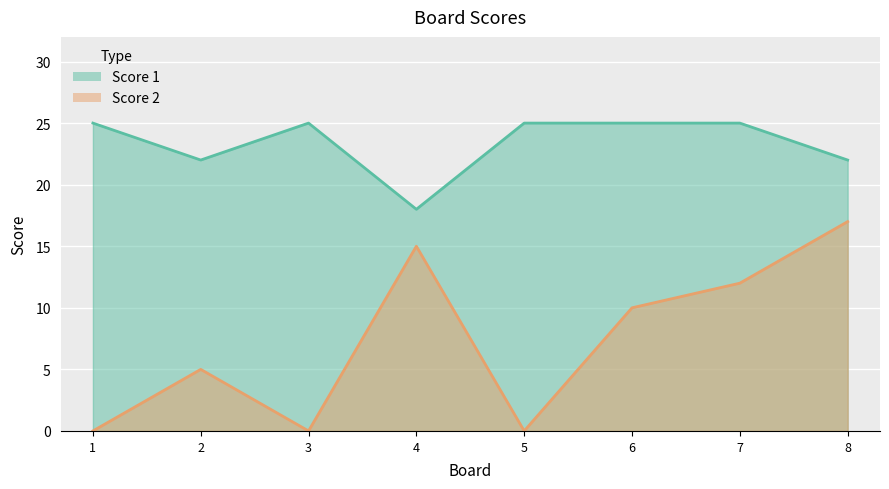

How many values in the Score 2 series exceed 10?

3